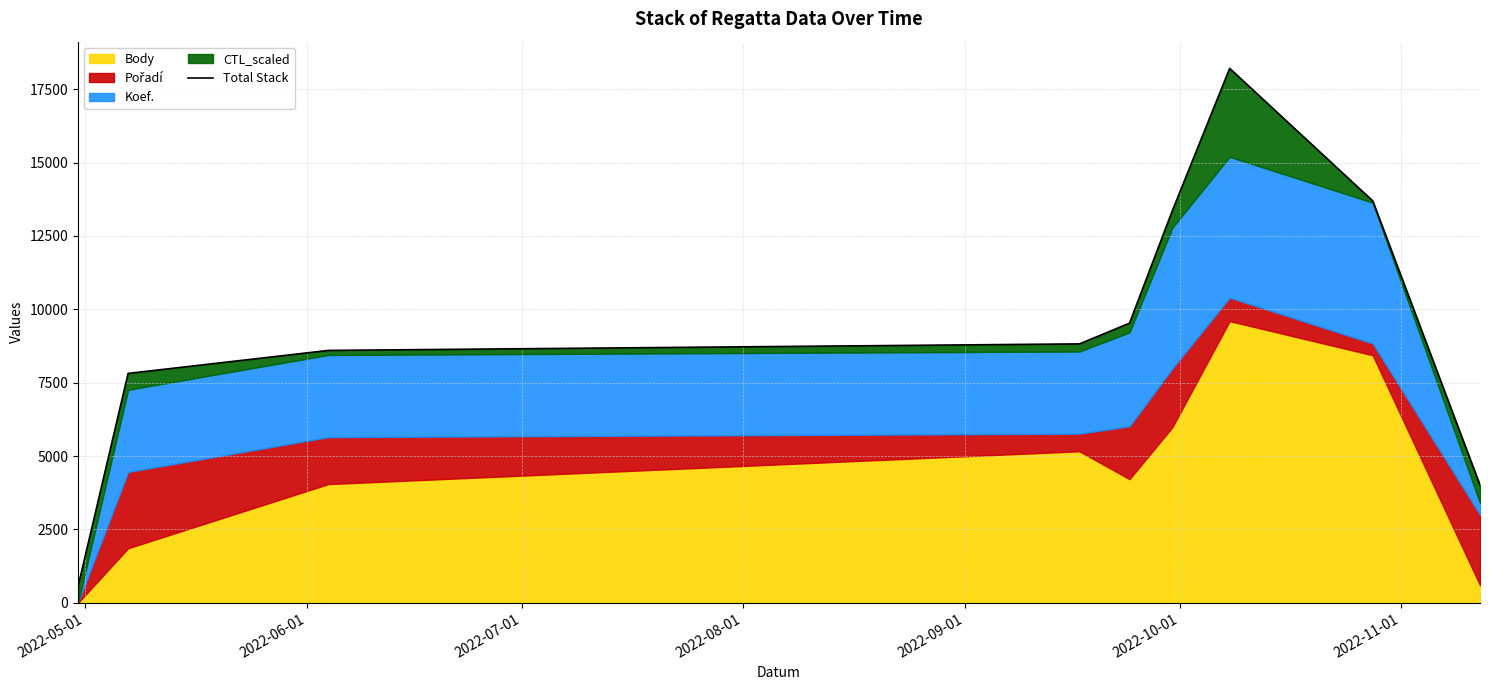

What is the value of the 5th point from the left?

9528.5